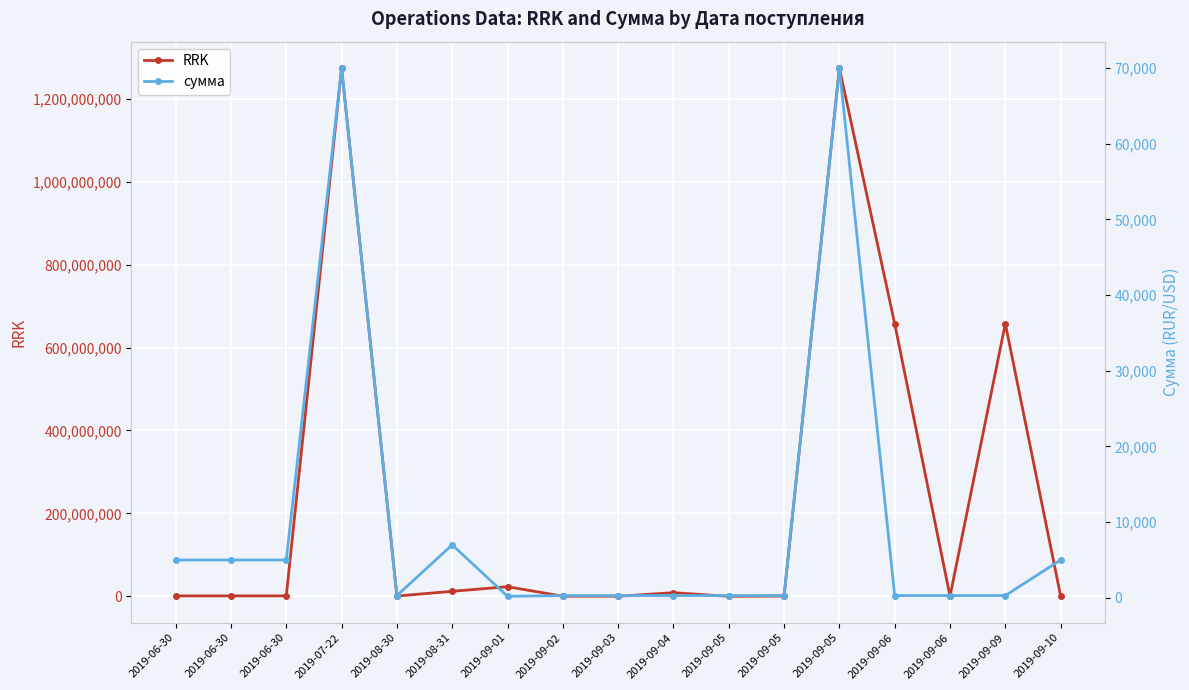

True or false: сумма and RRK intersect in this chart.

False